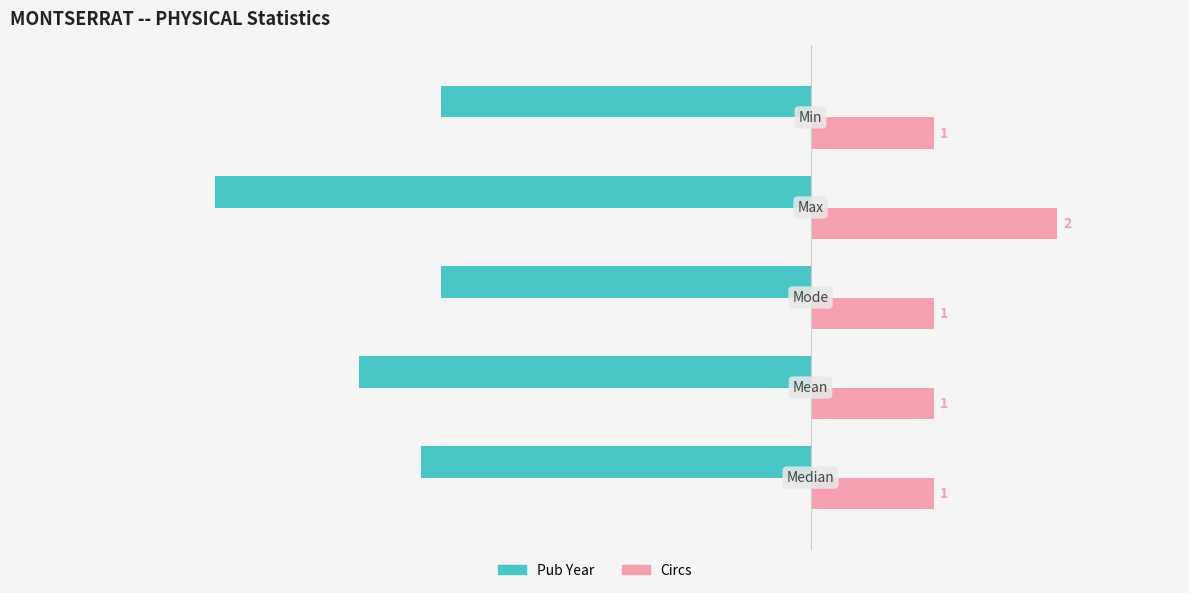

What are all the series names shown in the legend?

Pub Year, Circs